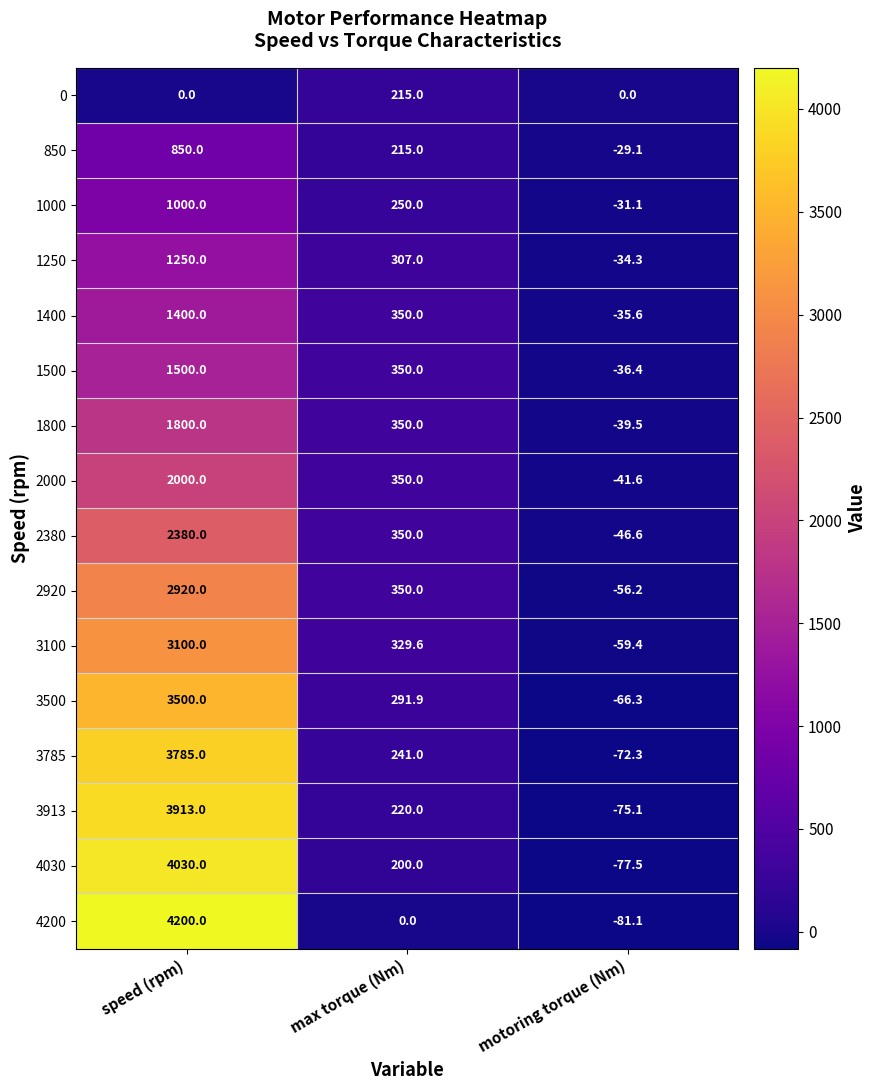

Which series has the widest spread of values?

4200